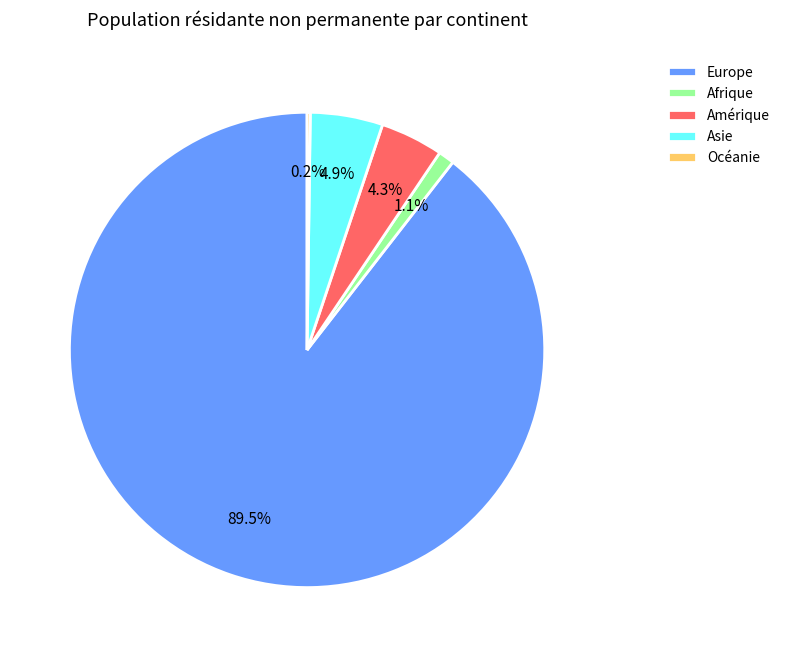

To the nearest percent, what is the difference between the Afrique and Amérique slice percentages?

3%